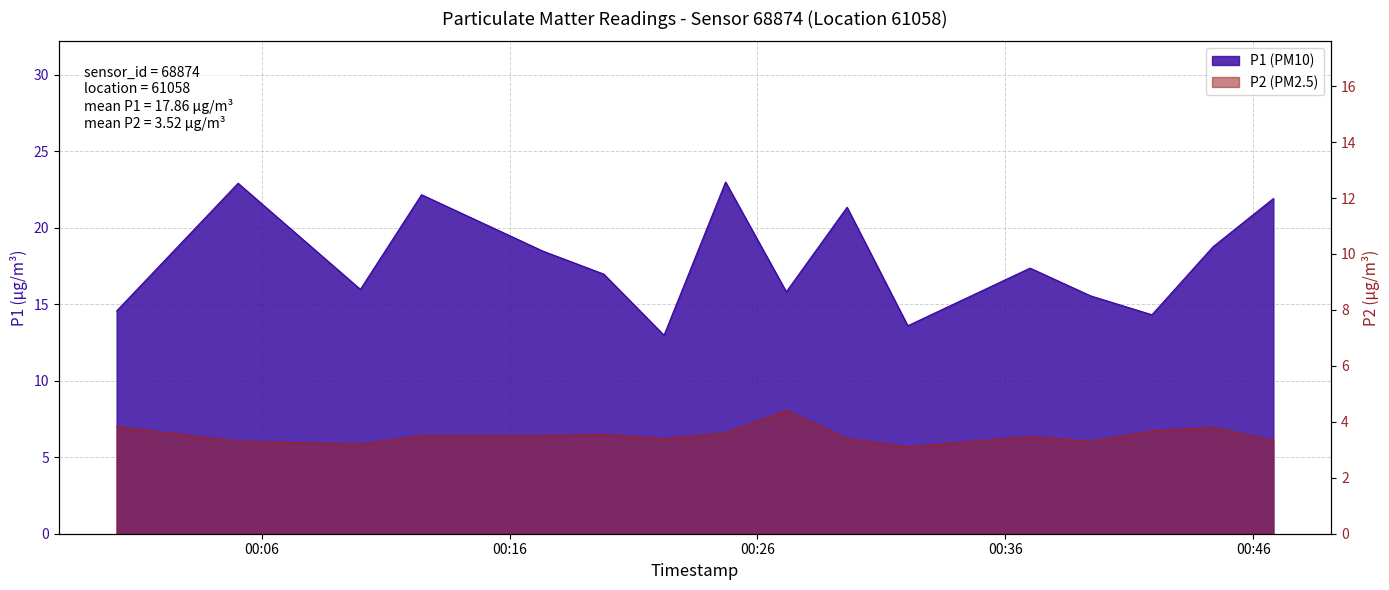

List the series in order of their peak value, lowest first.

P2, P1